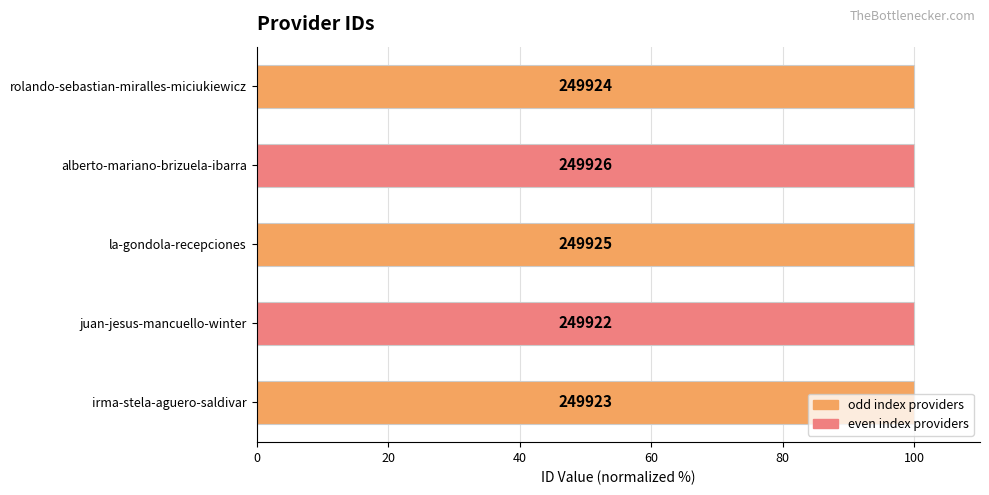

Does the chart contain any negative values?

No